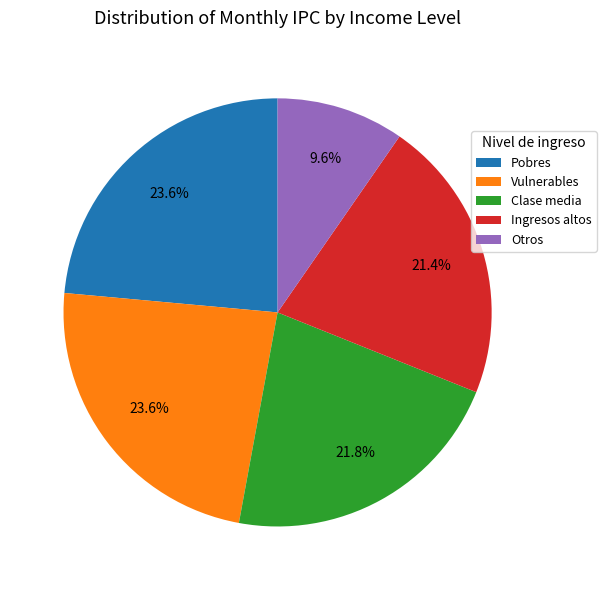

Combined, do Ingresos altos and Otros account for over 50%?

No